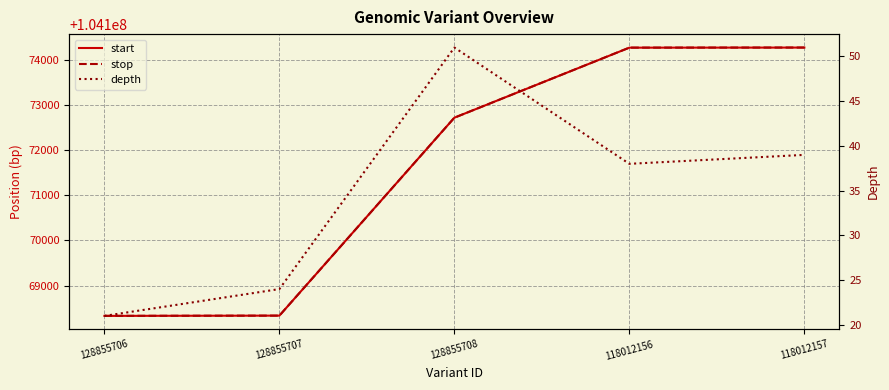

Where is the first local maximum for depth?

128855708